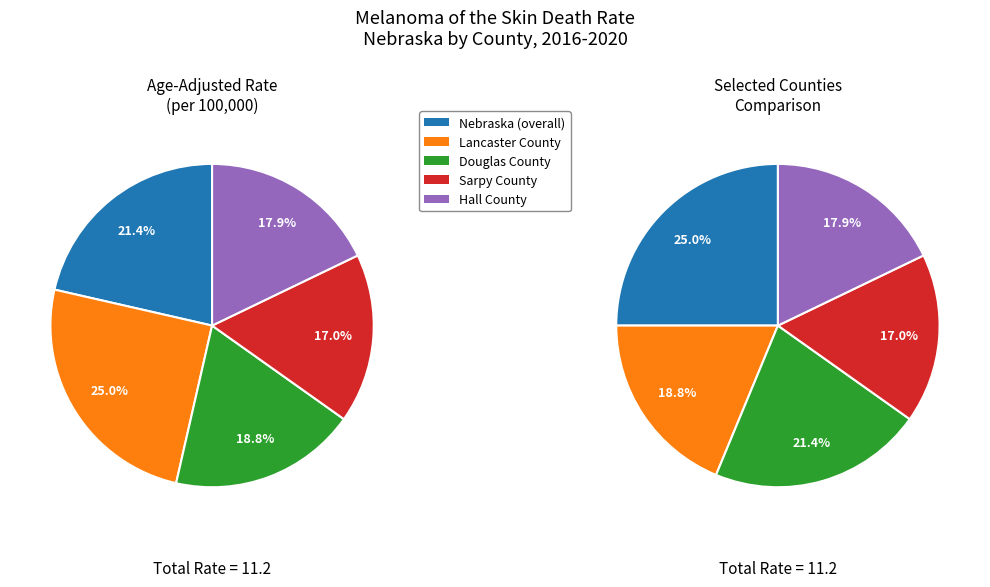

Count the number of slices in the pie.

5